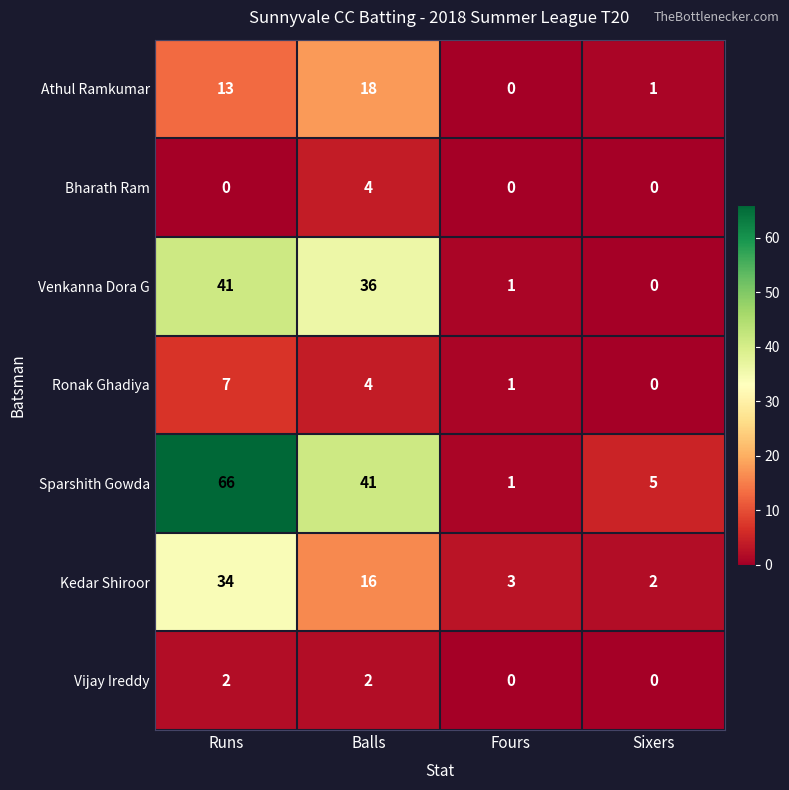

Count the number of categories in the chart.

4